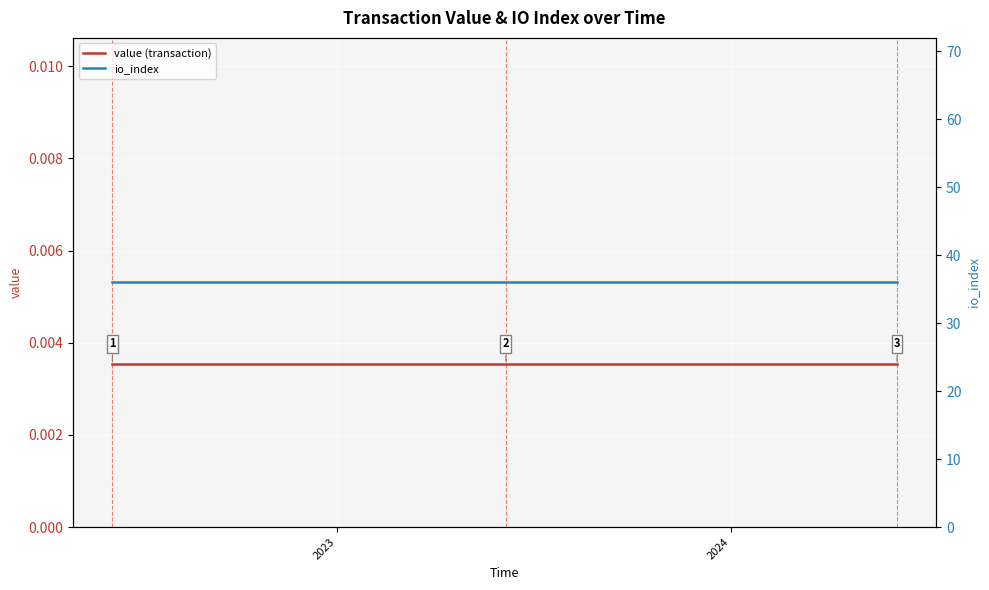

What is the average value of the io_index series?

36.0